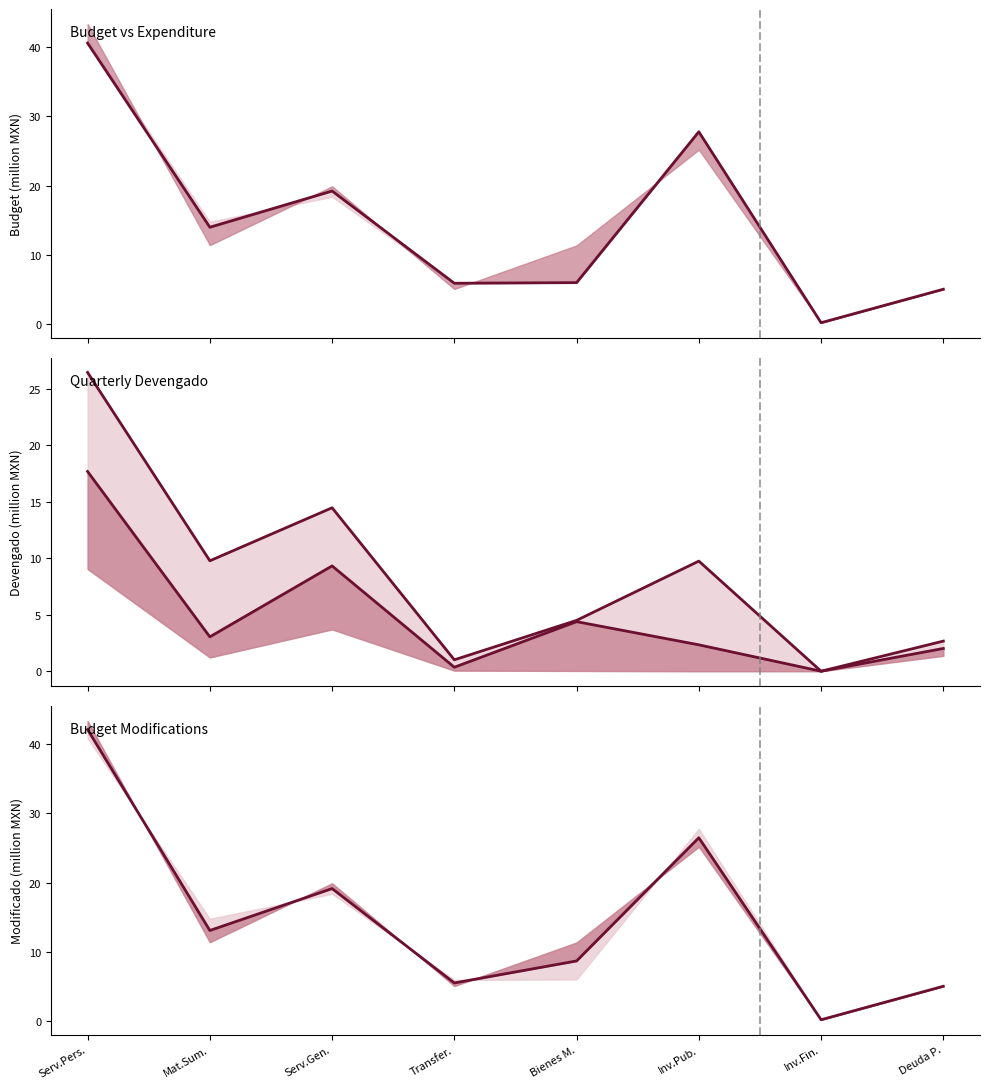

The Devengado Q2 series shows 4.4 at Bienes M.. True or false?

True